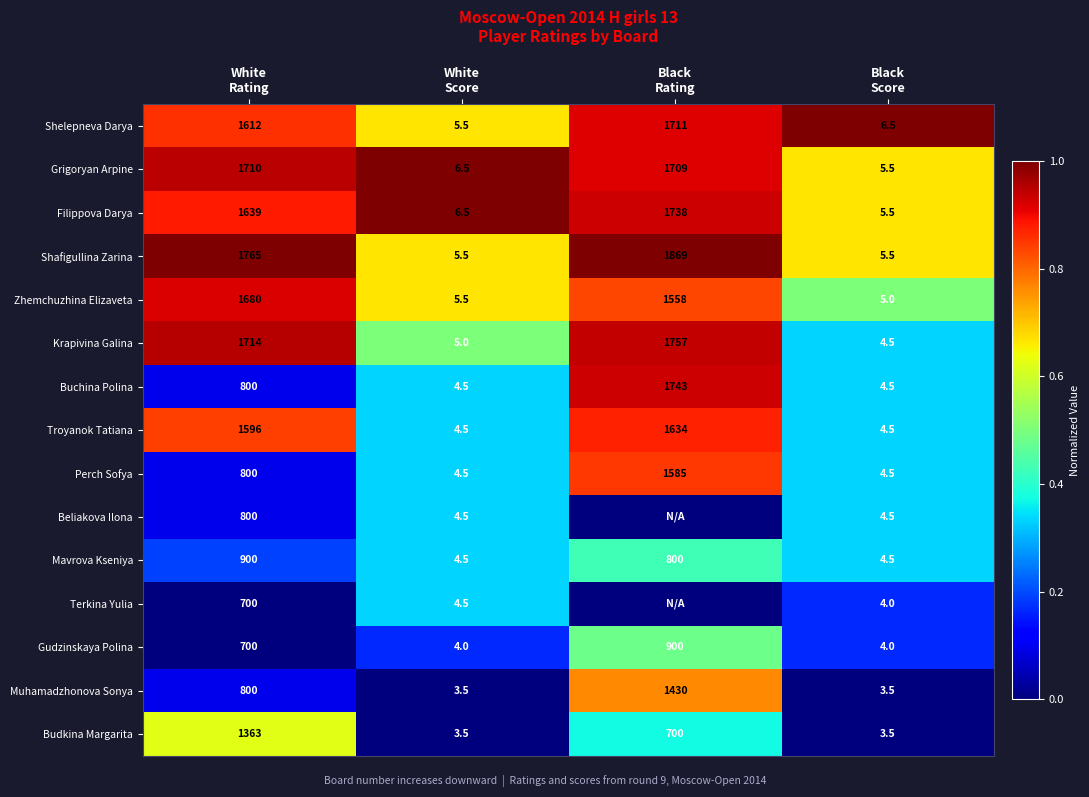

What is the difference between the second highest and second lowest values in the Grigoryan Arpine series?

1702.5